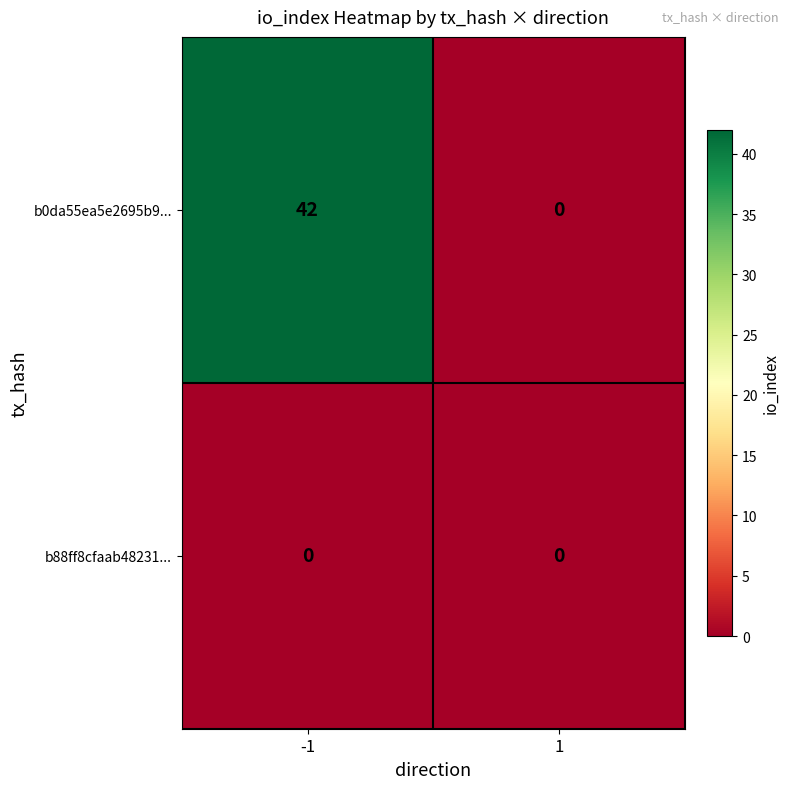

The value of b0da55ea5e2695b9... at -1 is 42. True or false?

True